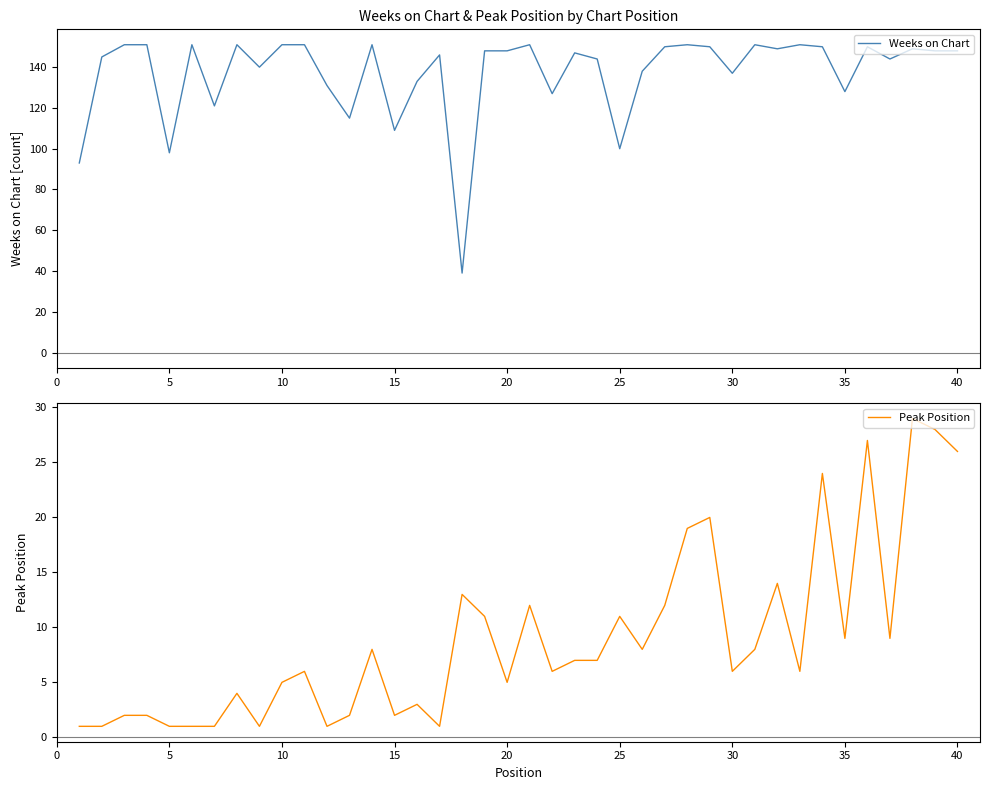

List the series in order of their overall mean, lowest first.

Peak Position, Weeks on Chart